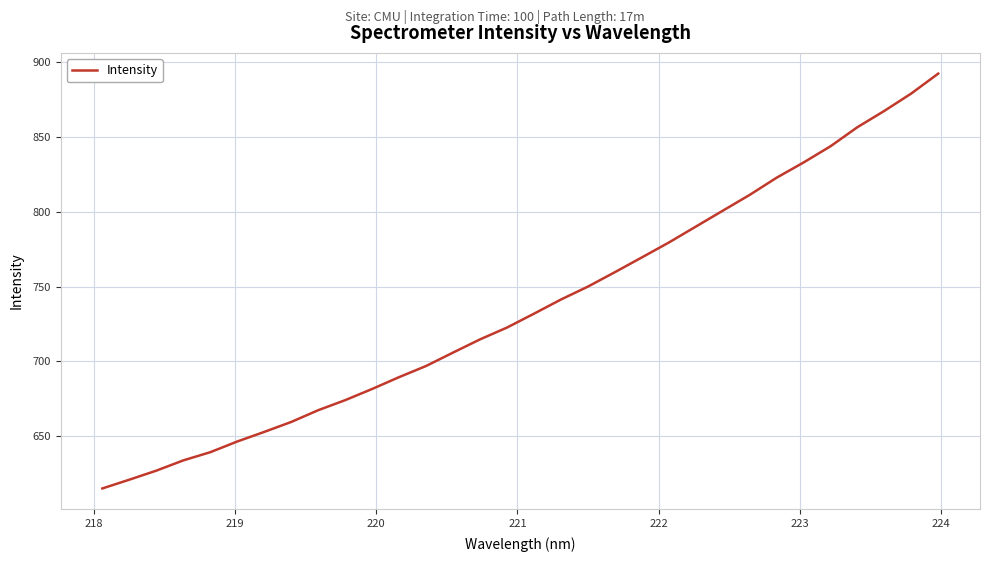

Reading left to right, what are all the values shown in this chart?

615.1	620.9	627.0	633.8	639.3	646.5	652.9	659.5	667.4	674.1	681.6	689.5	696.9	705.9	714.7	722.6	731.9	741.3	750.0	759.6	769.5	779.4	790.0	800.7	811.2	822.7	832.9	843.7	856.5	867.4	879.0	892.3